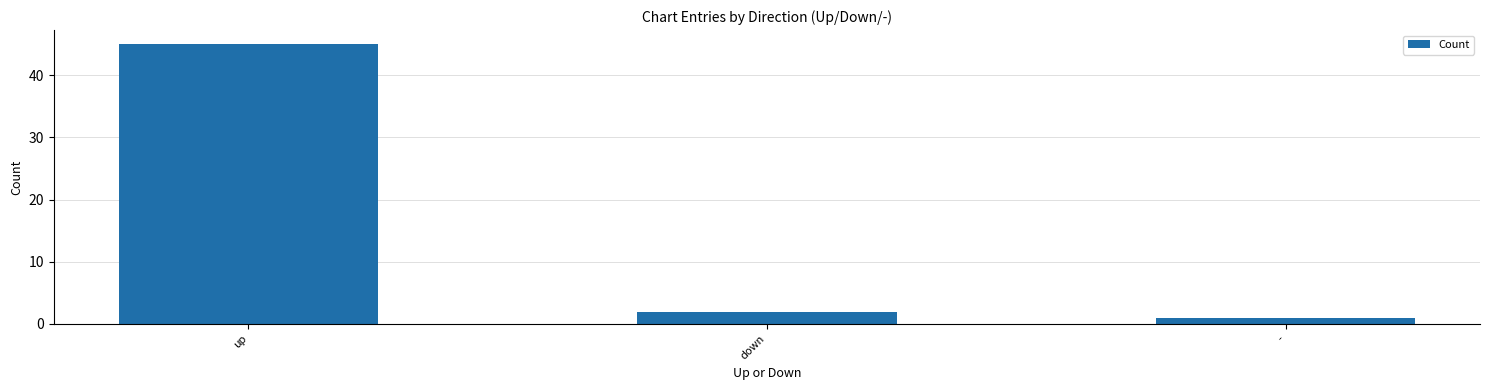

List the labels in order of value, largest first.

up, down, -